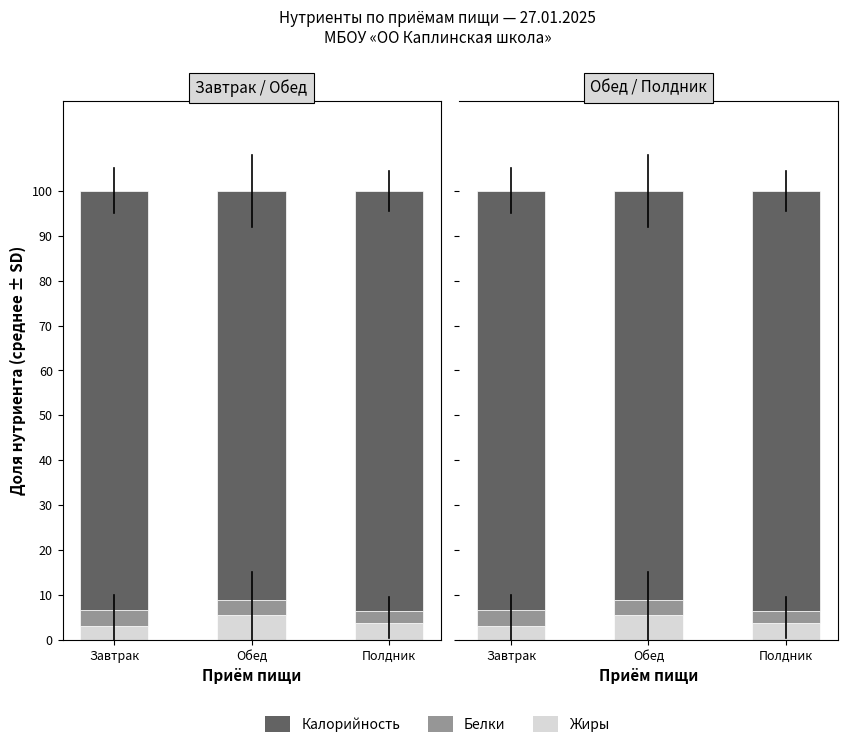

At Полдник, list the series in order from largest to smallest.

Калорийность (follicles), Жиры (connective tissue), Белки (eggs)